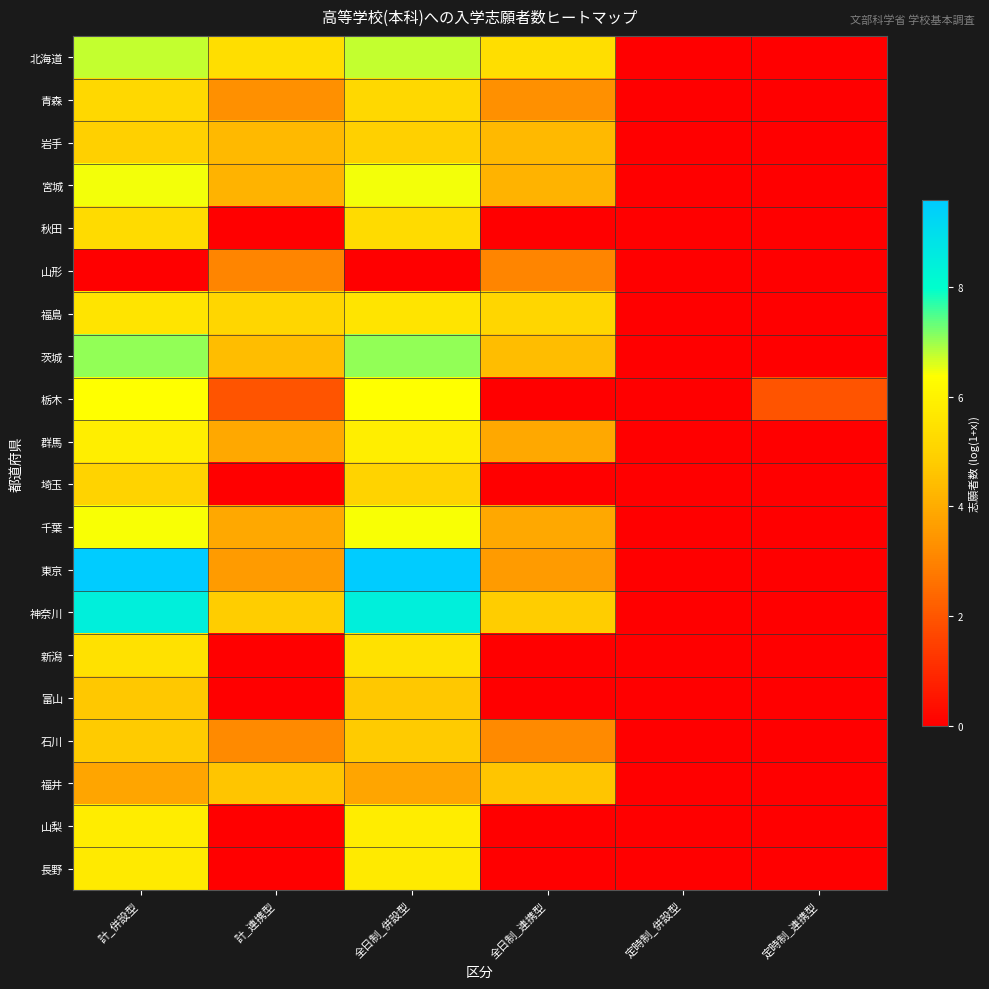

Which series has the widest spread of values?

東京